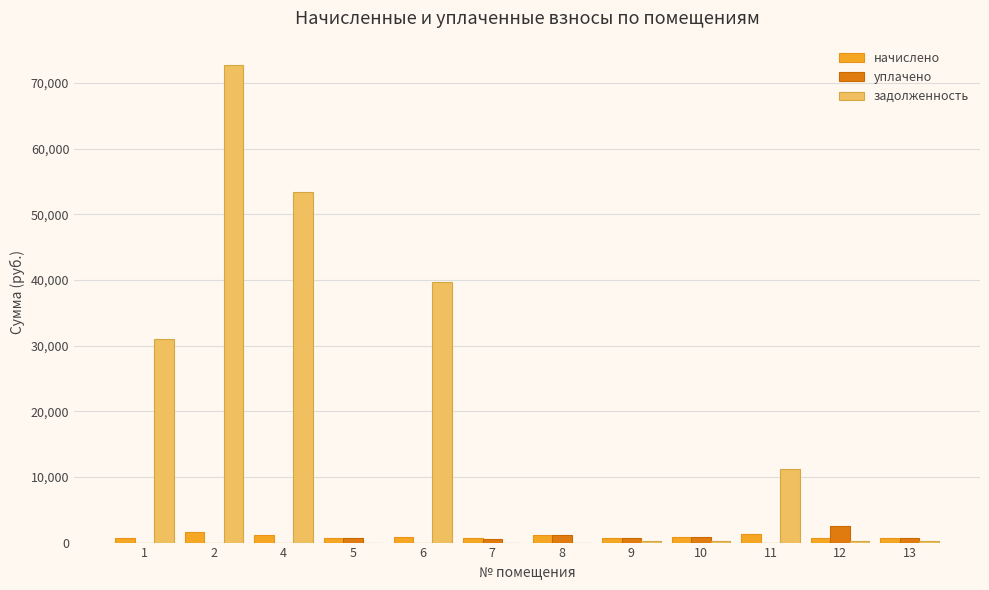

The value of задолженность at 5 is 43036.3. True or false?

False